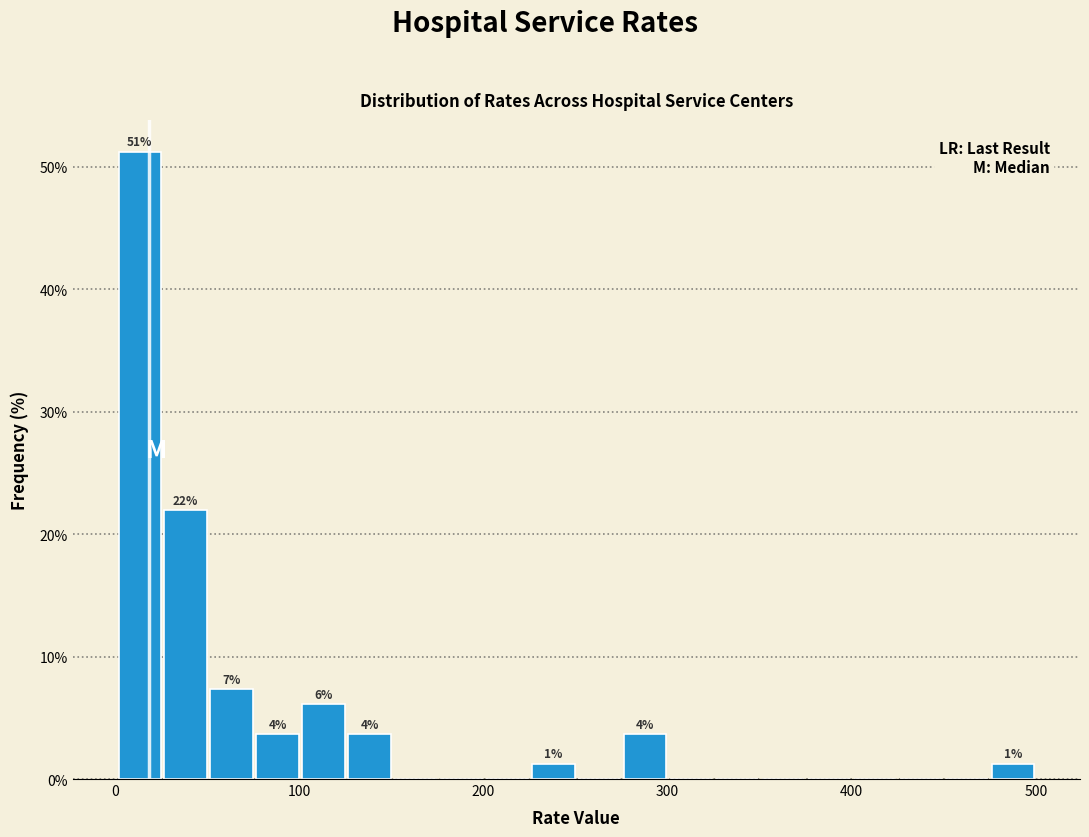

Read against the x-axis, roughly where is the centre of the tallest bar?

10